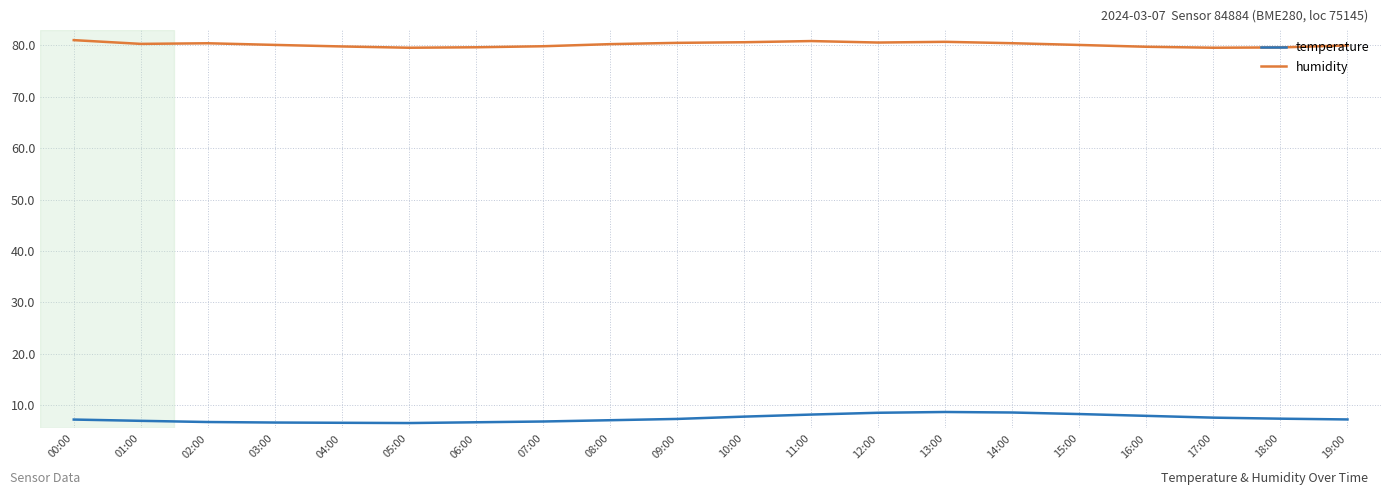

In humidity, how many points are lower than both neighbors (excluding endpoints)?

4